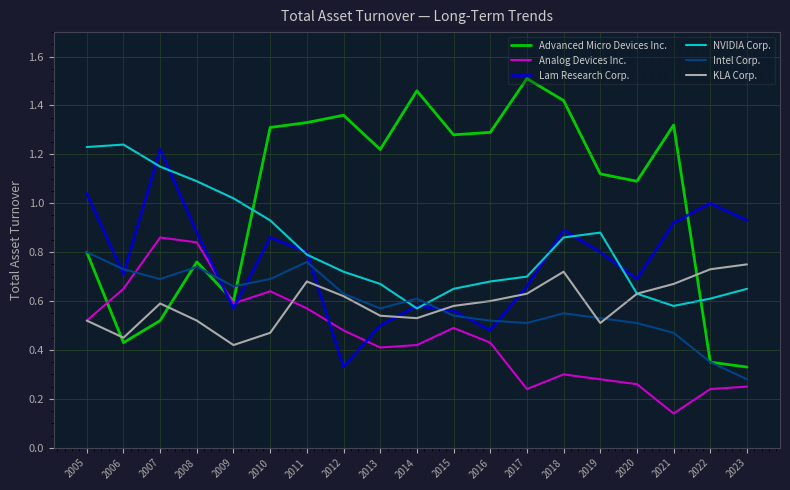

What are all the series names shown in the legend?

Advanced Micro Devices Inc., Analog Devices Inc., Lam Research Corp., NVIDIA Corp., Intel Corp., KLA Corp.